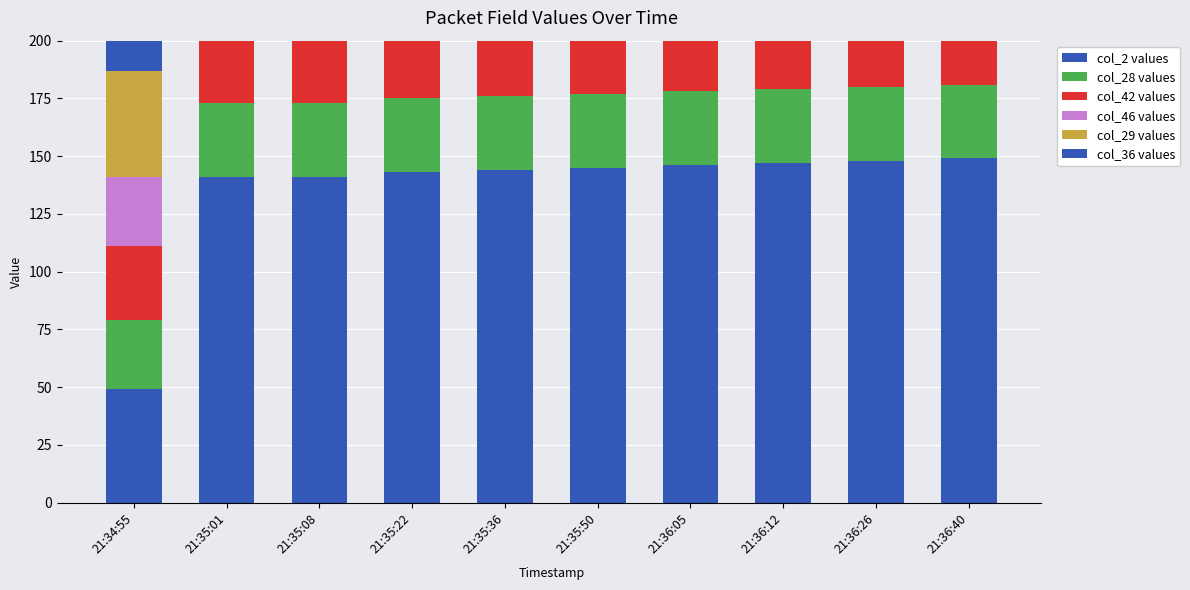

At which category is the sum across all series the highest?

21:36:40